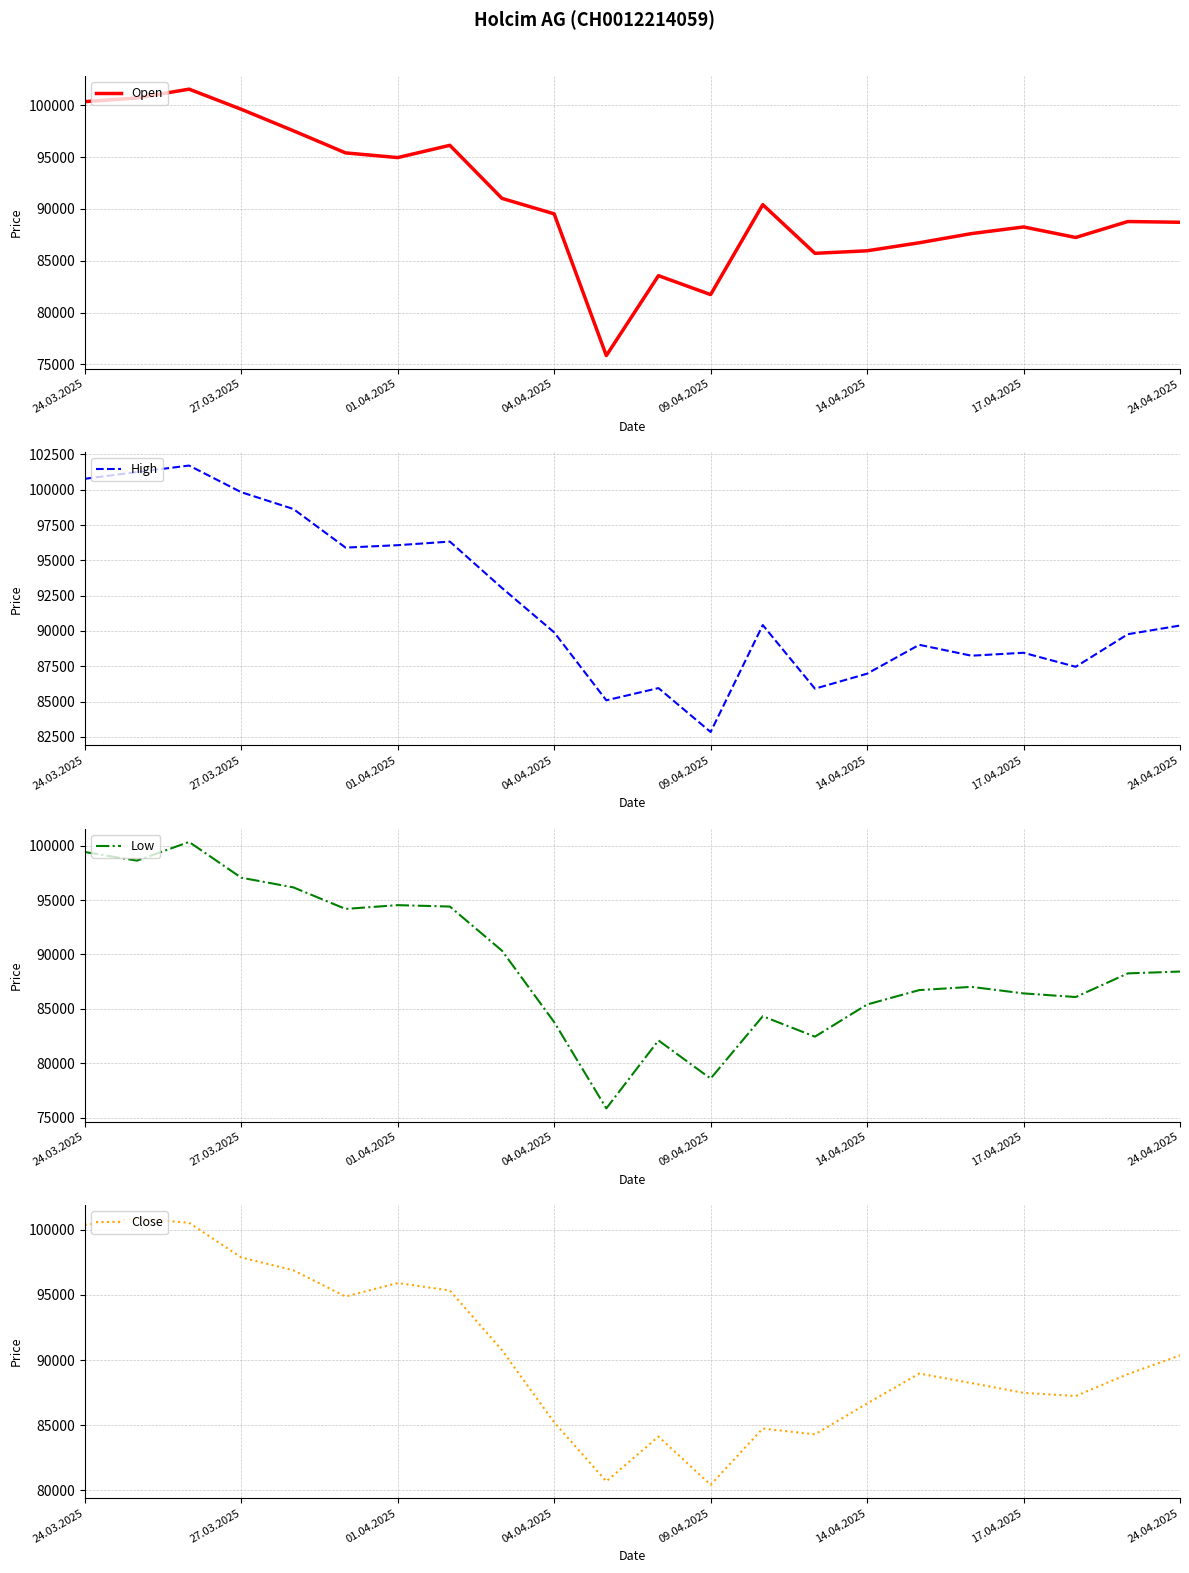

What are all the series names shown in the legend?

Open, High, Low, Close